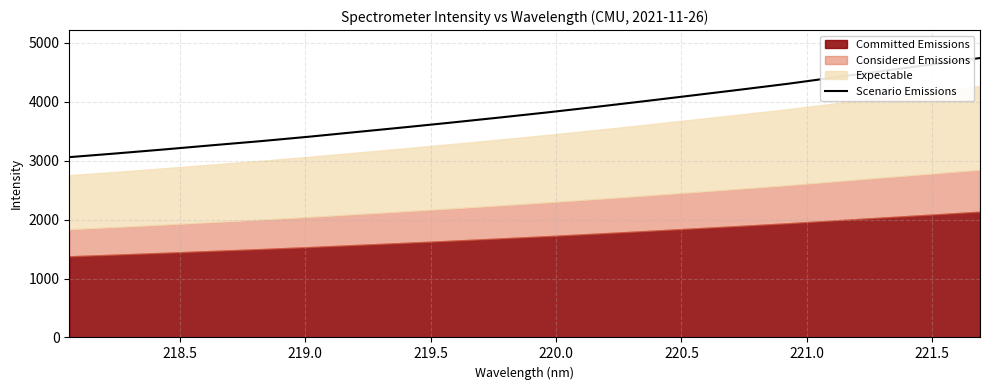

The chart shows a value of 3013.6 at 15. True or false?

False